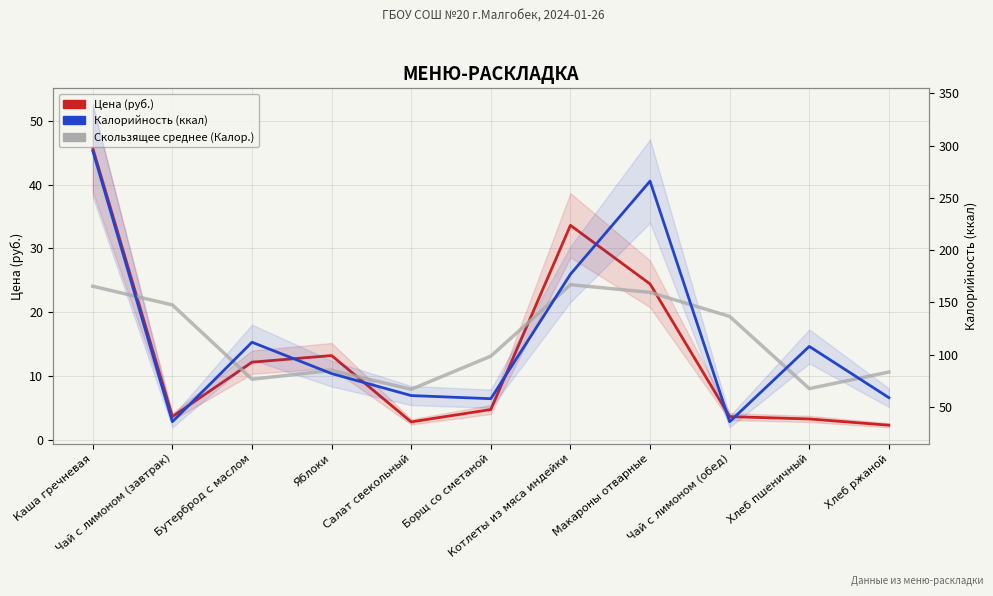

List the labels in order of Калорийность (ккал) value, largest first.

Каша гречневая, Макароны отварные, Котлеты из мяса индейки, Бутерброд с маслом, Хлеб пшеничный, Яблоки, Салат свекольный, Хлеб ржаной, Борщ со сметаной, Чай с лимоном (завтрак), Чай с лимоном (обед)